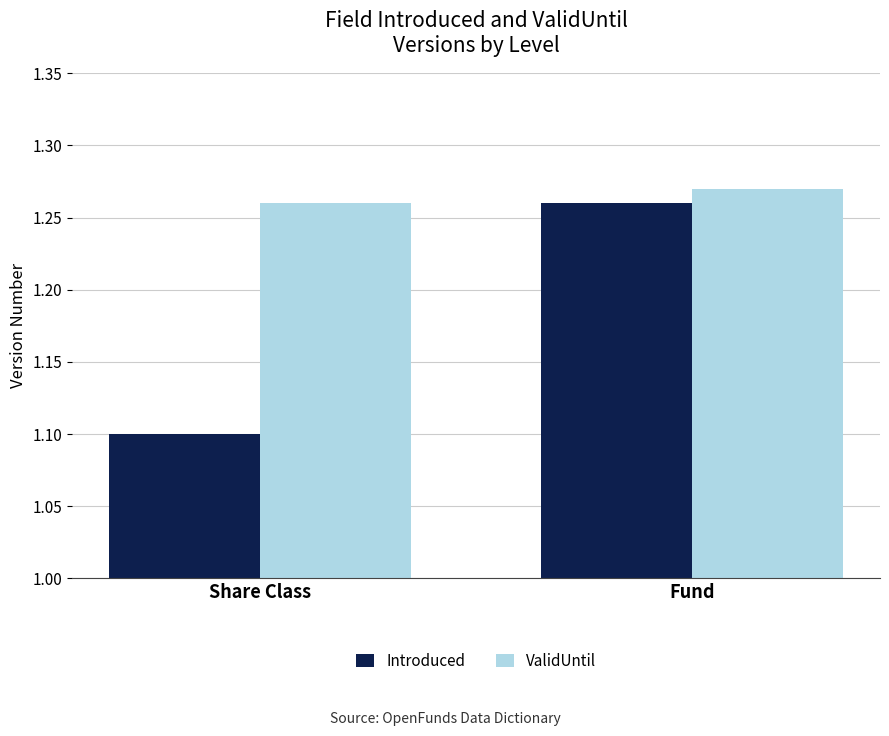

Rank the series by their average value, from highest to lowest.

ValidUntil, Introduced